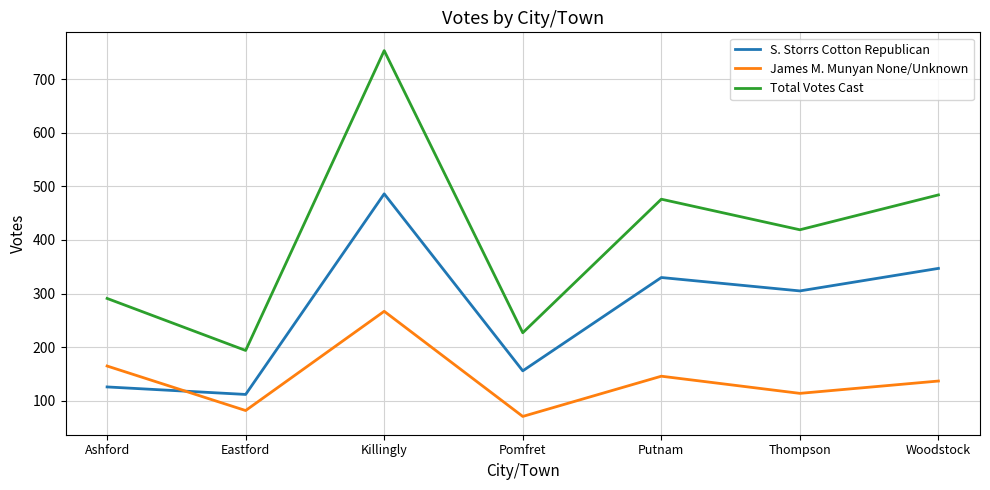

What is the total value across all series at Putnam?

952